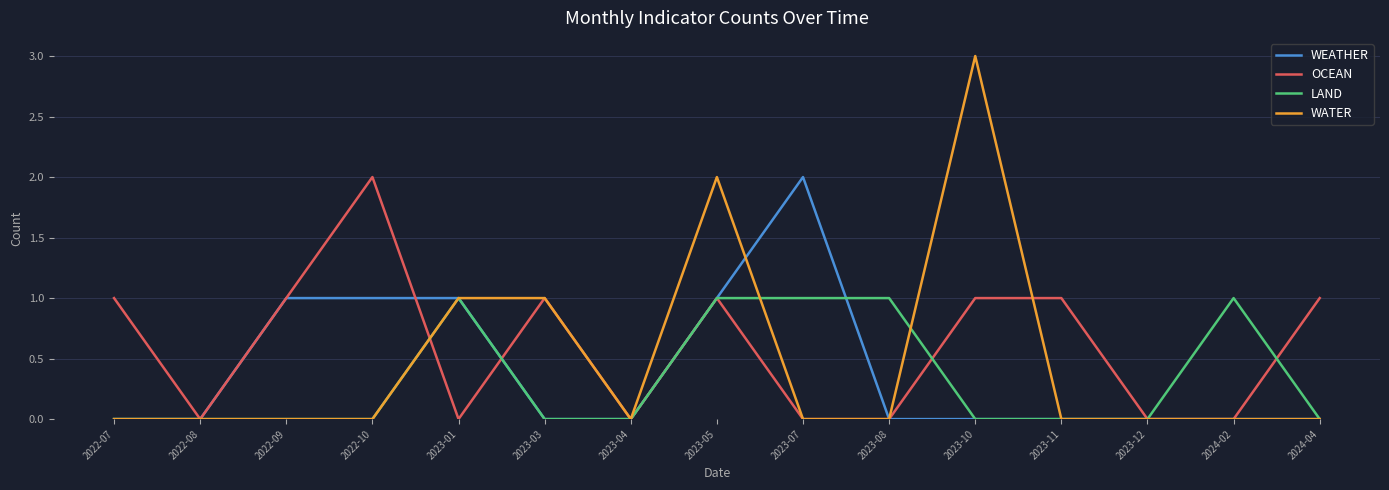

At which category does OCEAN reach its first local peak?

2022-10